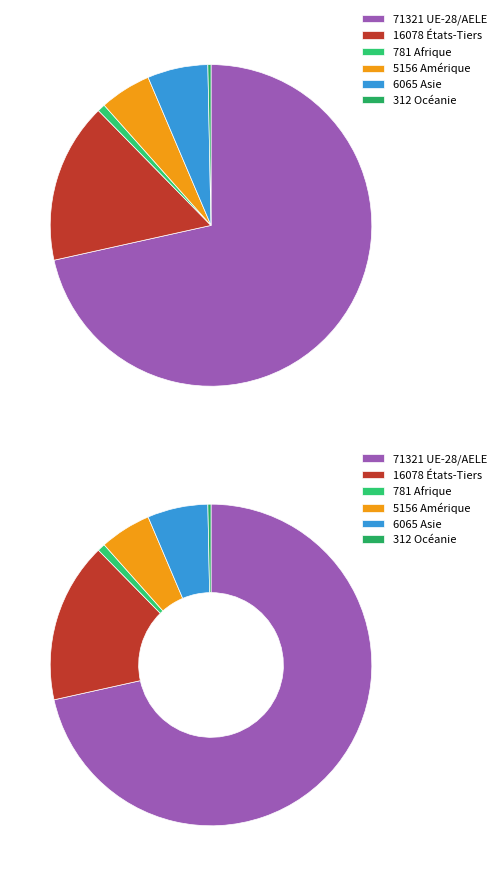

To the nearest percent, what is the difference between the Afrique and Amérique slice percentages?

4%